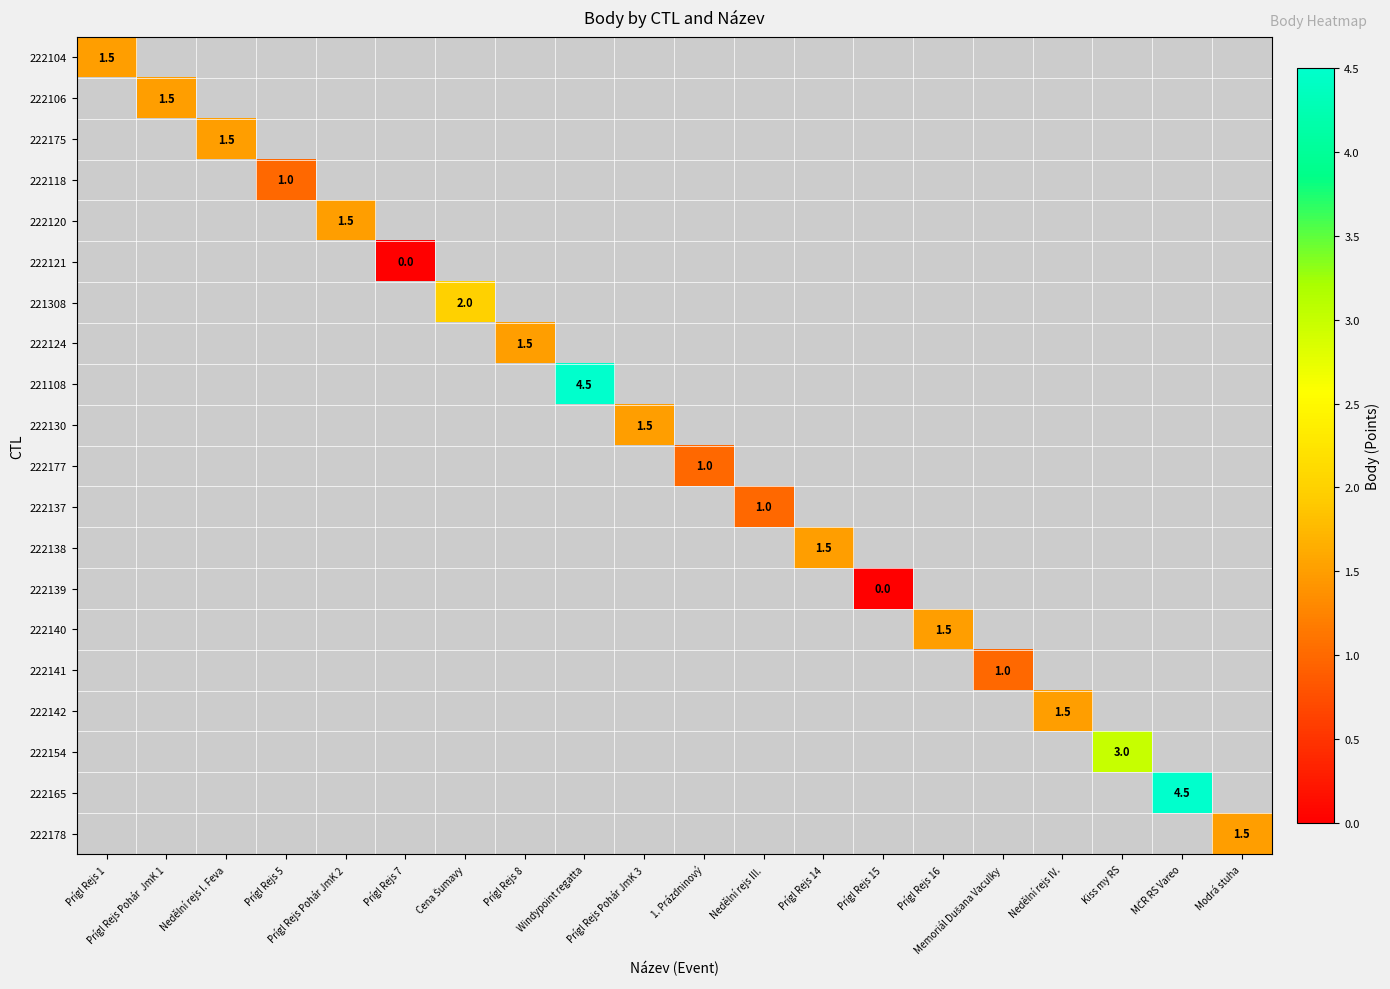

The value of 222140 at Prígl Rejs 16 is 0.3. True or false?

False